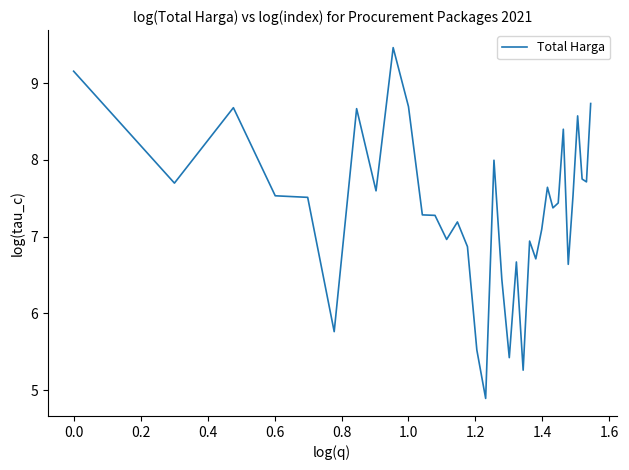

What is the smallest value displayed?

4.9